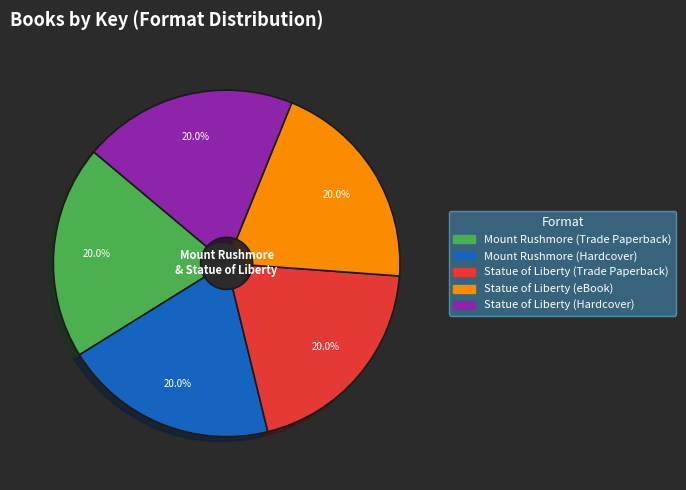

Does Mount Rushmore (Hardcover) represent more than half of the total?

No